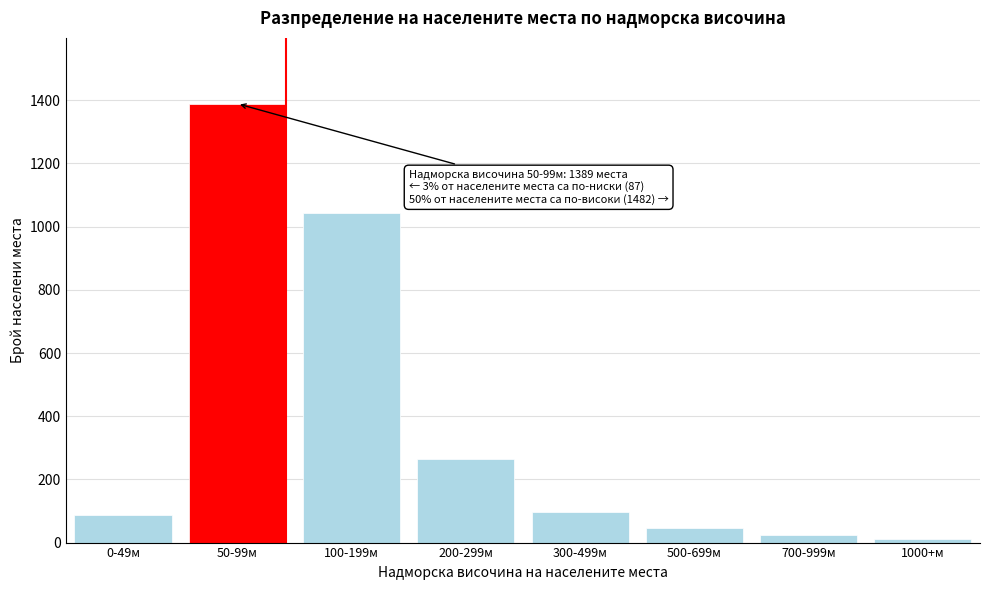

Reading left to right, extract all data points from this chart.

0-49м=87	50-99м=1389	100-199м=1042	200-299м=263	300-499м=97	500-699м=45	700-999м=23	1000+м=12